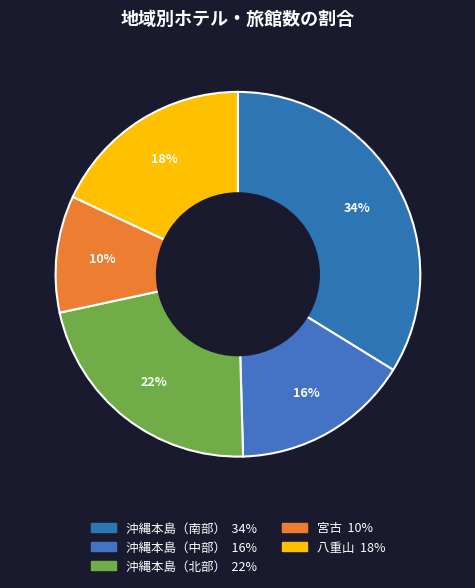

What is the smallest slice in the pie chart?

宮古